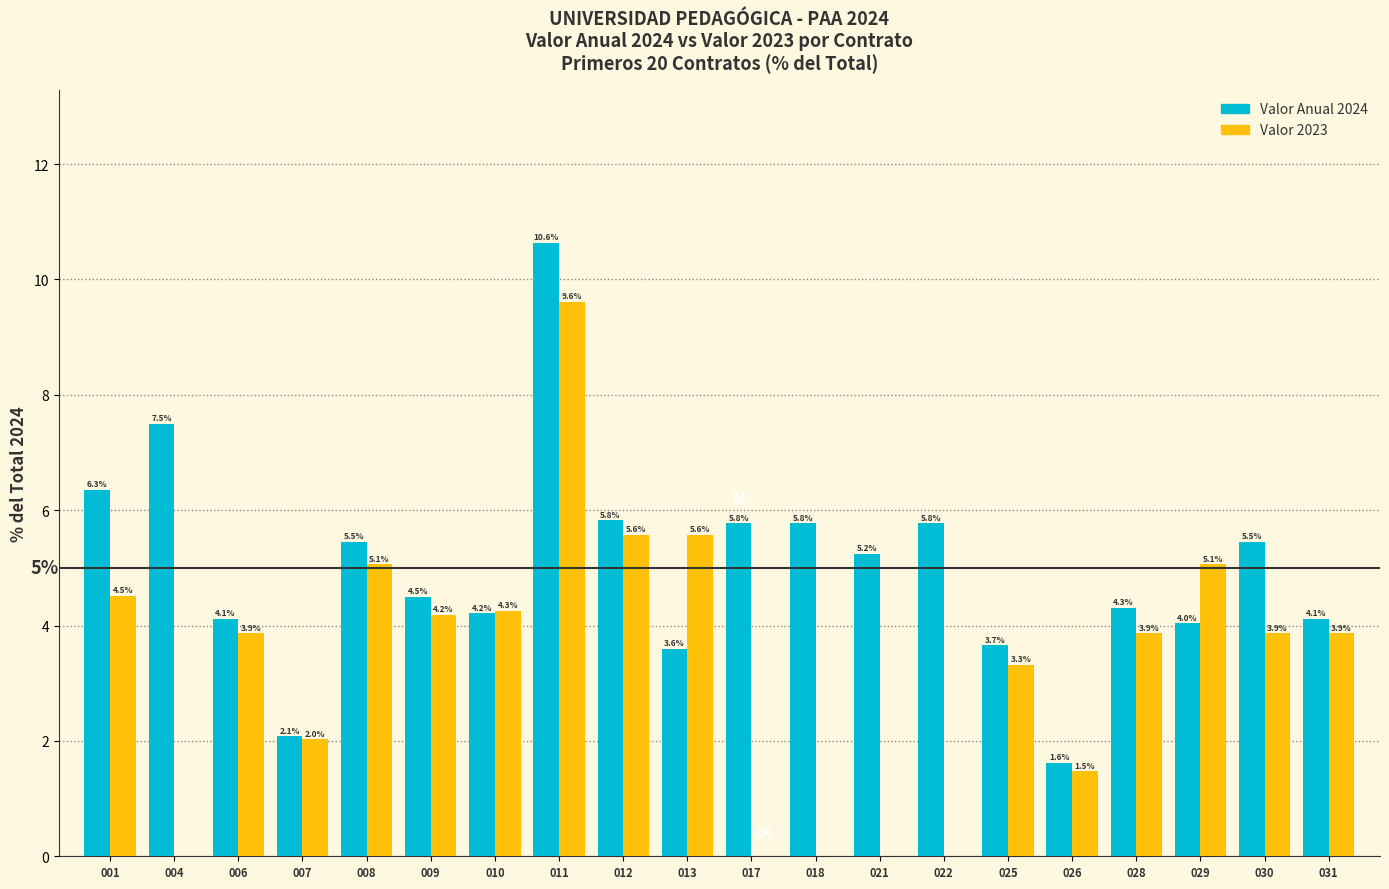

What is the approximate value of Valor 2023 at 006?

3.9